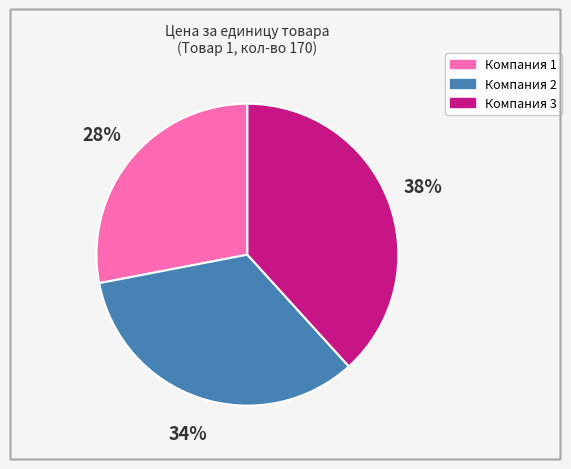

Which category has the biggest portion of the pie?

Компания 3